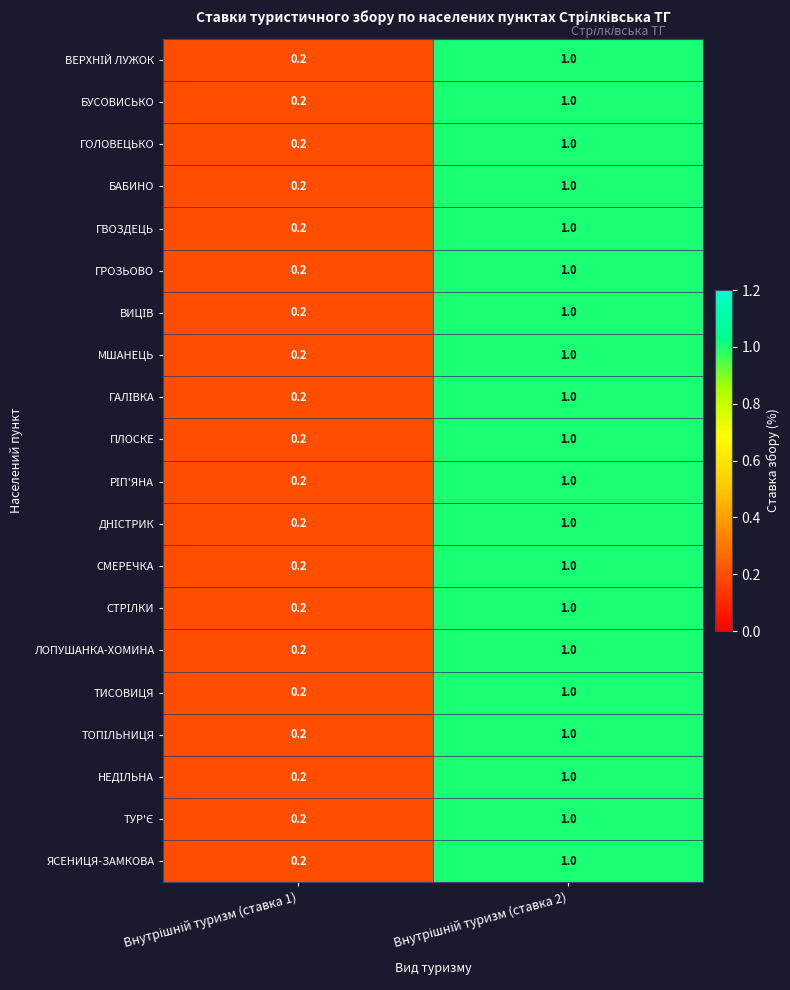

What is the average value of the ЯСЕНИЦЯ-ЗАМКОВА series?

0.6